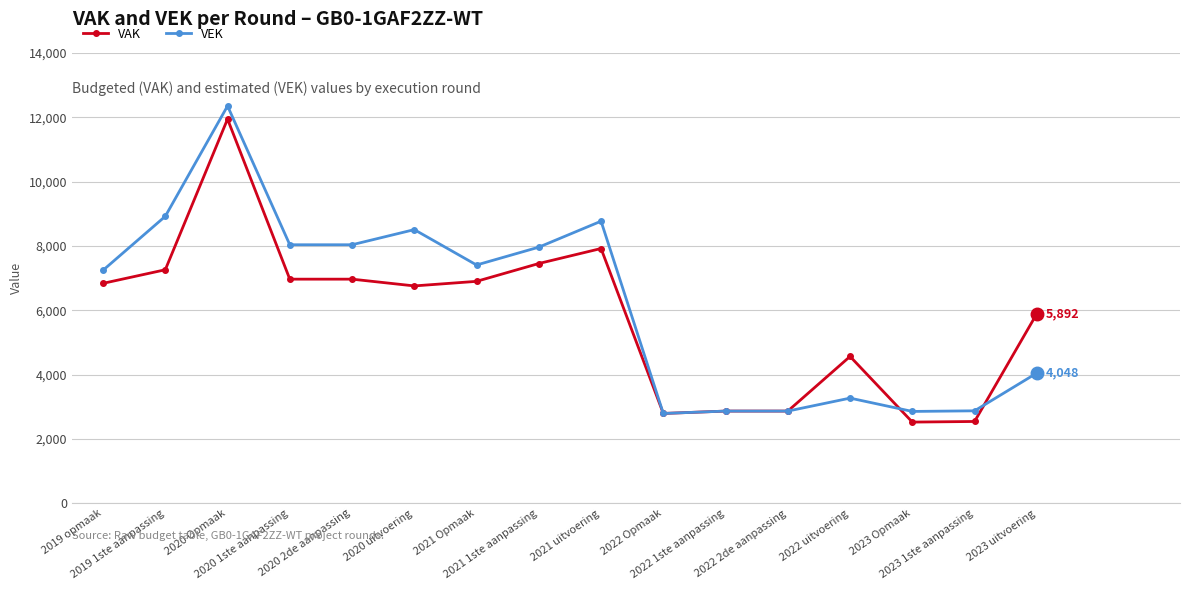

What is the greatest value displayed?

12347